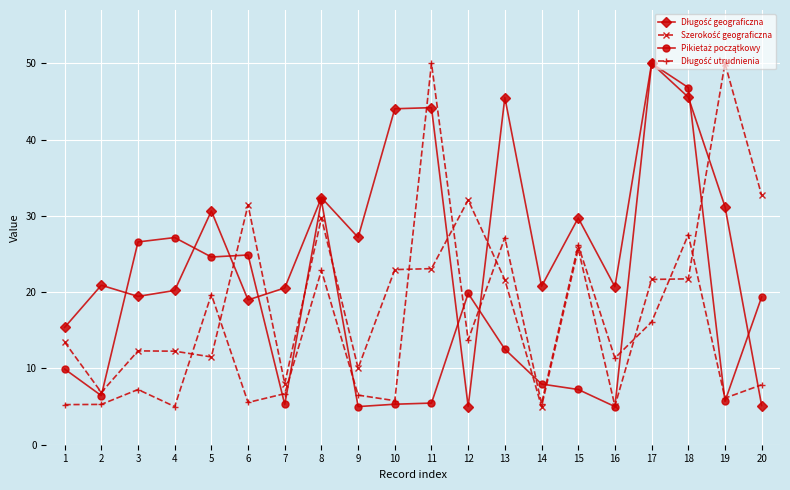

What is the minimum value shown in the chart?

5.0